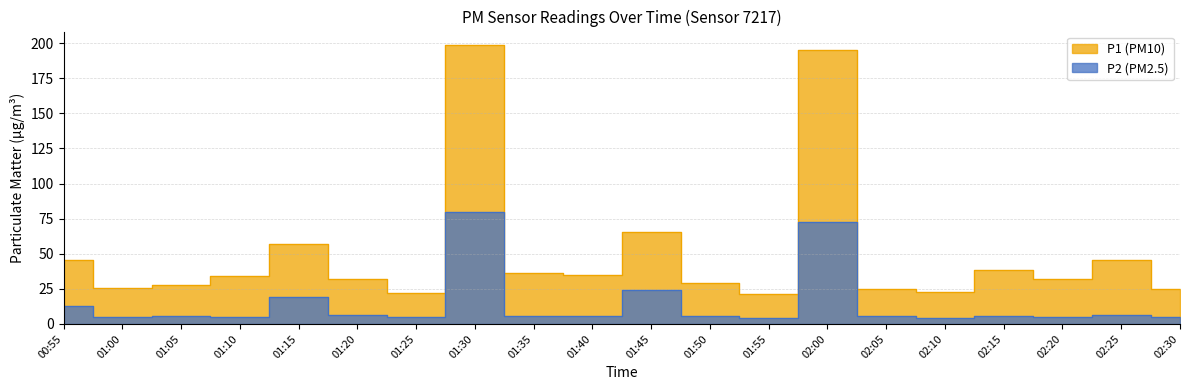

The P1 series shows 13.1 at 01:20. True or false?

False